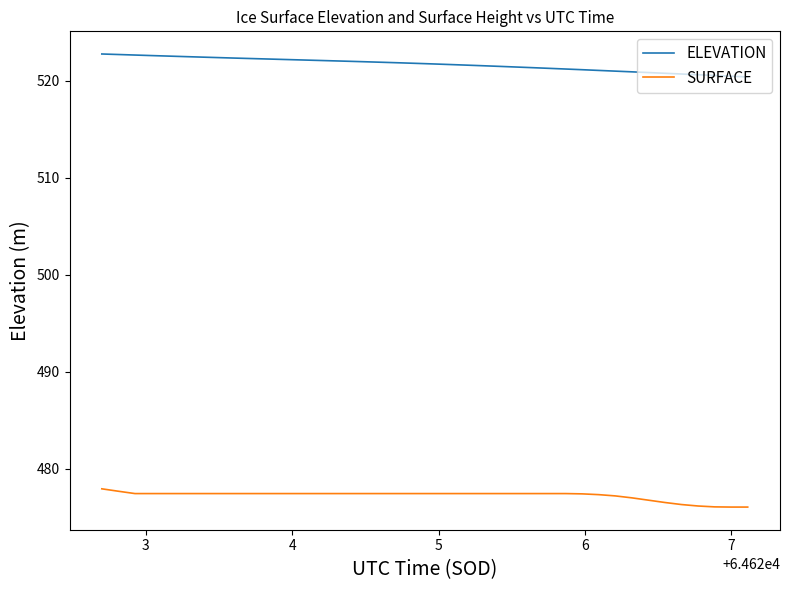

True or false: SURFACE and ELEVATION cross at least once.

False